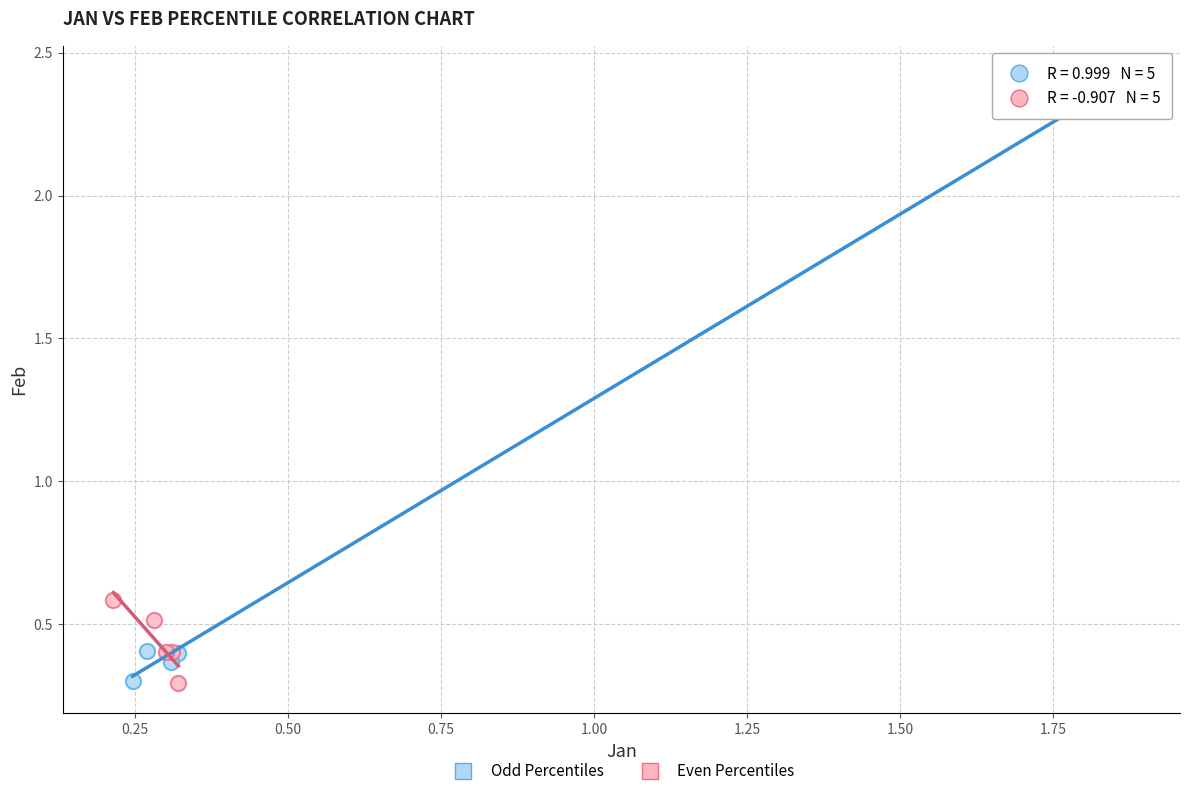

What are all the series names shown in the legend?

Odd Percentiles, Even Percentiles